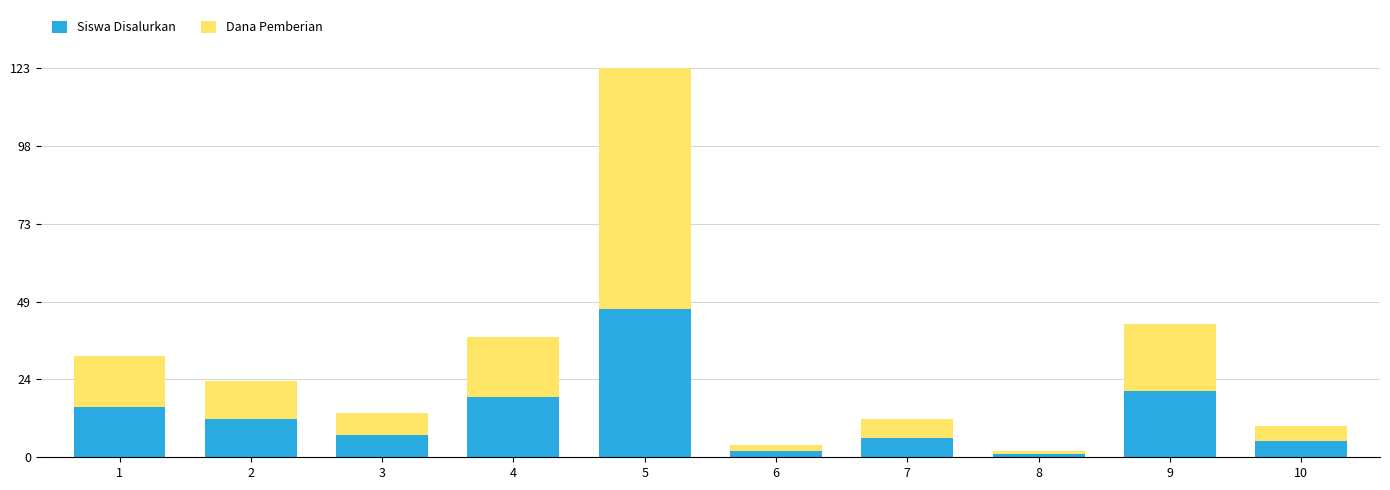

What is the sum of all Siswa Disalurkan values?

136